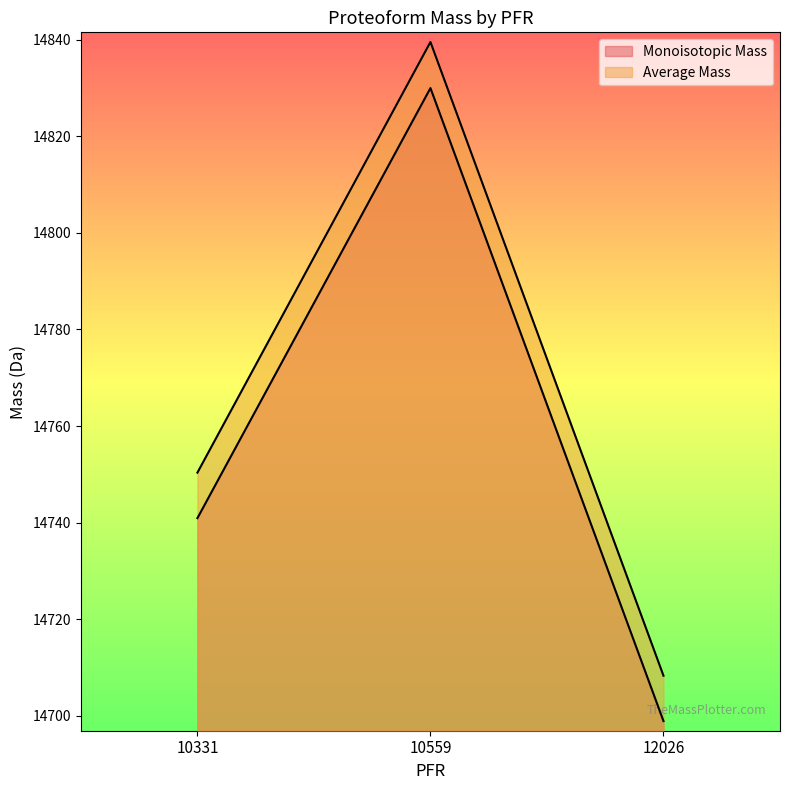

What are all the series names shown in the legend?

Monoisotopic Mass, Average Mass